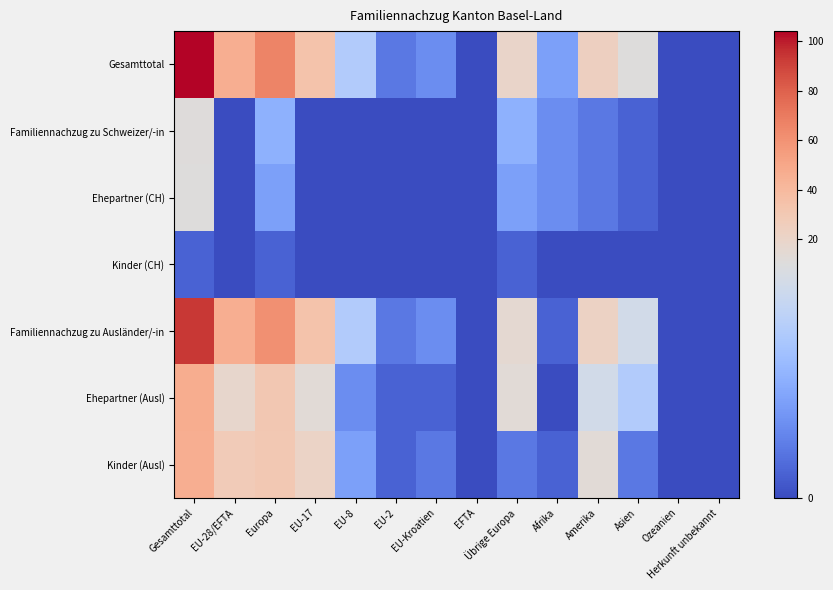

At how many categories does at least one series exceed 93?

1